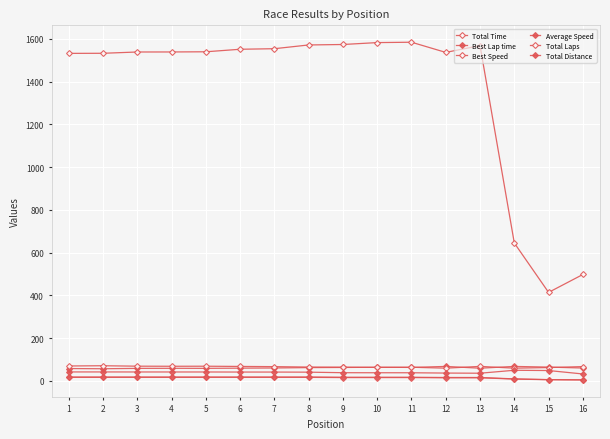

How many data points in Best Speed are above 66?

9